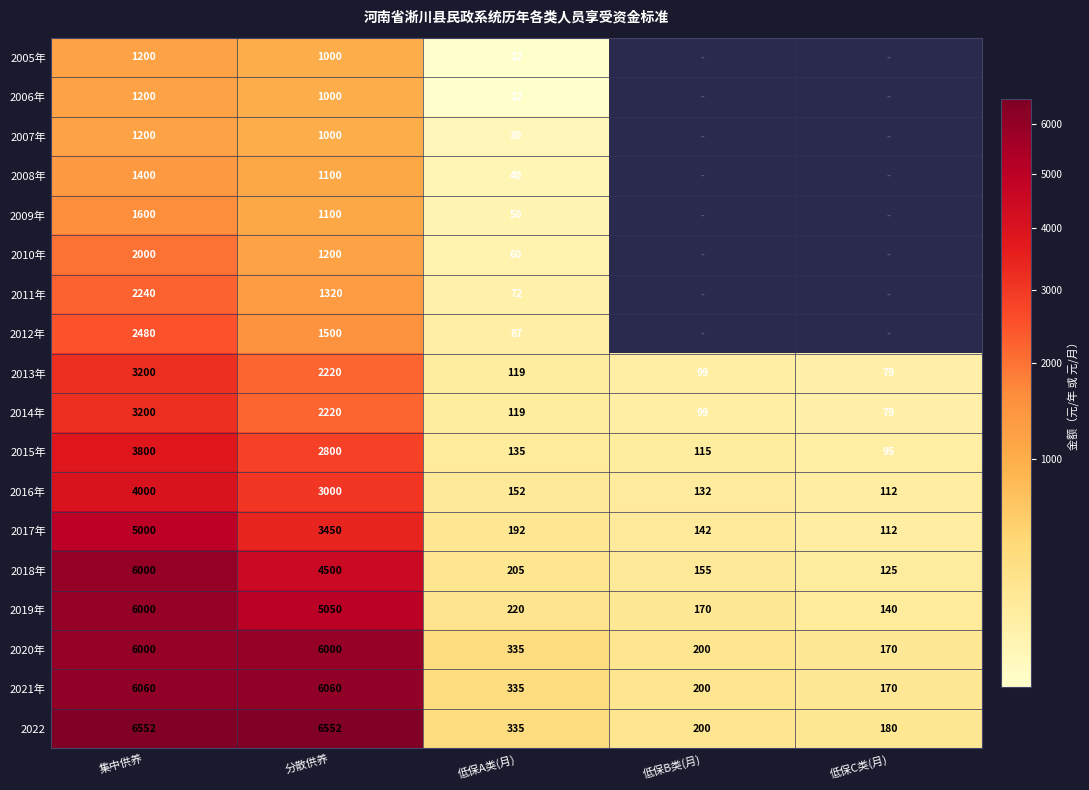

The value of 2020年 at 低保B类(月) is 52.7. True or false?

False